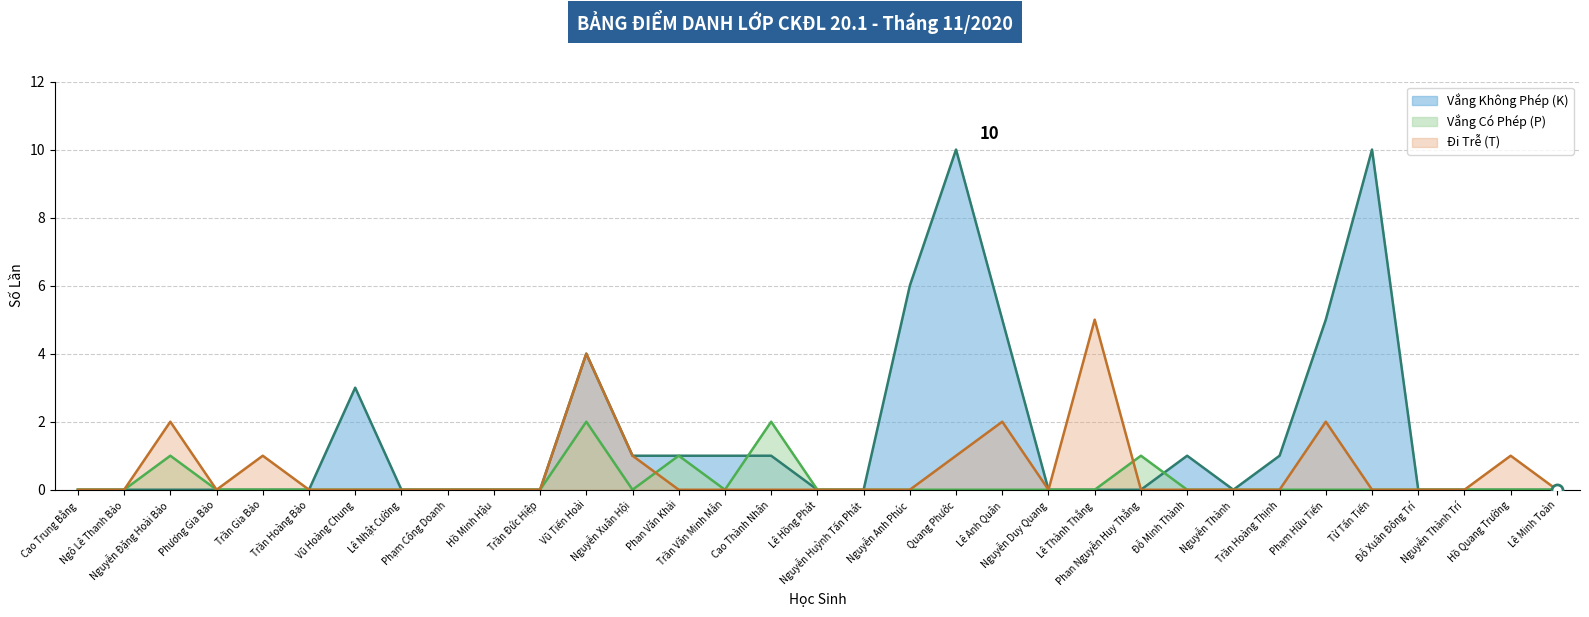

How many times do Vắng Không Phép (K) and Vắng Có Phép (P) cross each other?

2